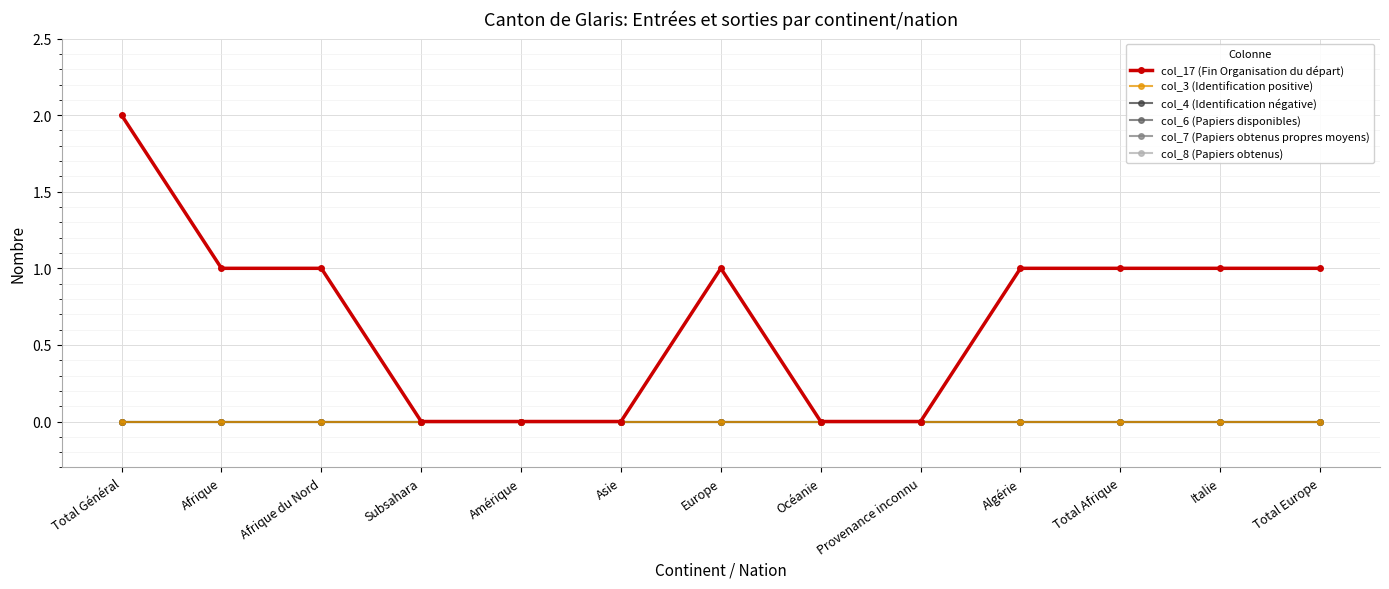

Is this an area chart (filled region under the line)?

No